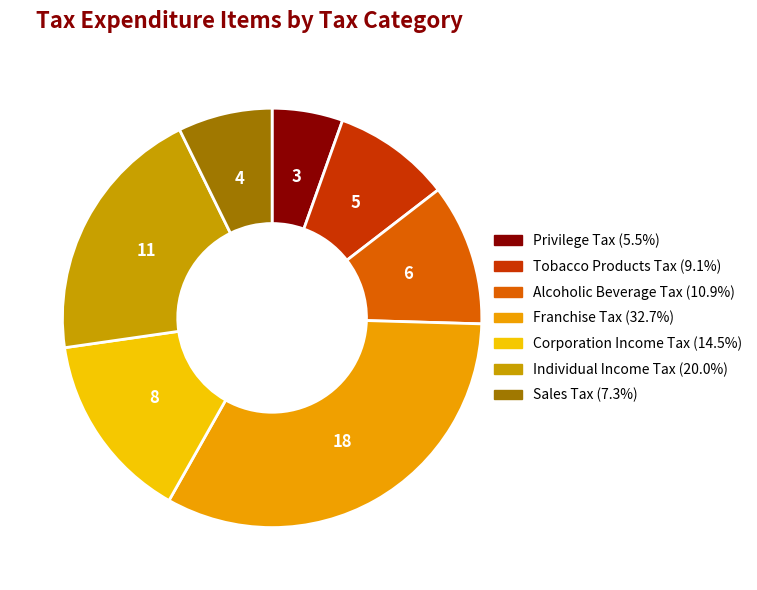

Is the sum of Sales Tax and Tobacco Products Tax greater than half?

No